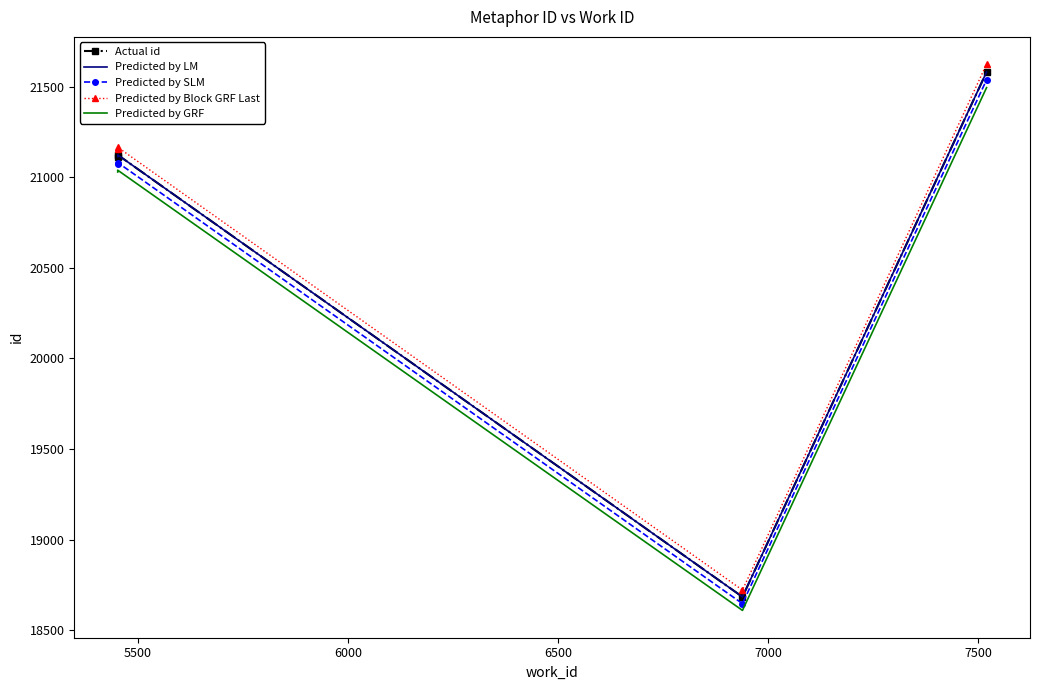

What are all the series names shown in the legend?

Actual id, Predicted by LM, Predicted by SLM, Predicted by Block GRF Last, Predicted by GRF